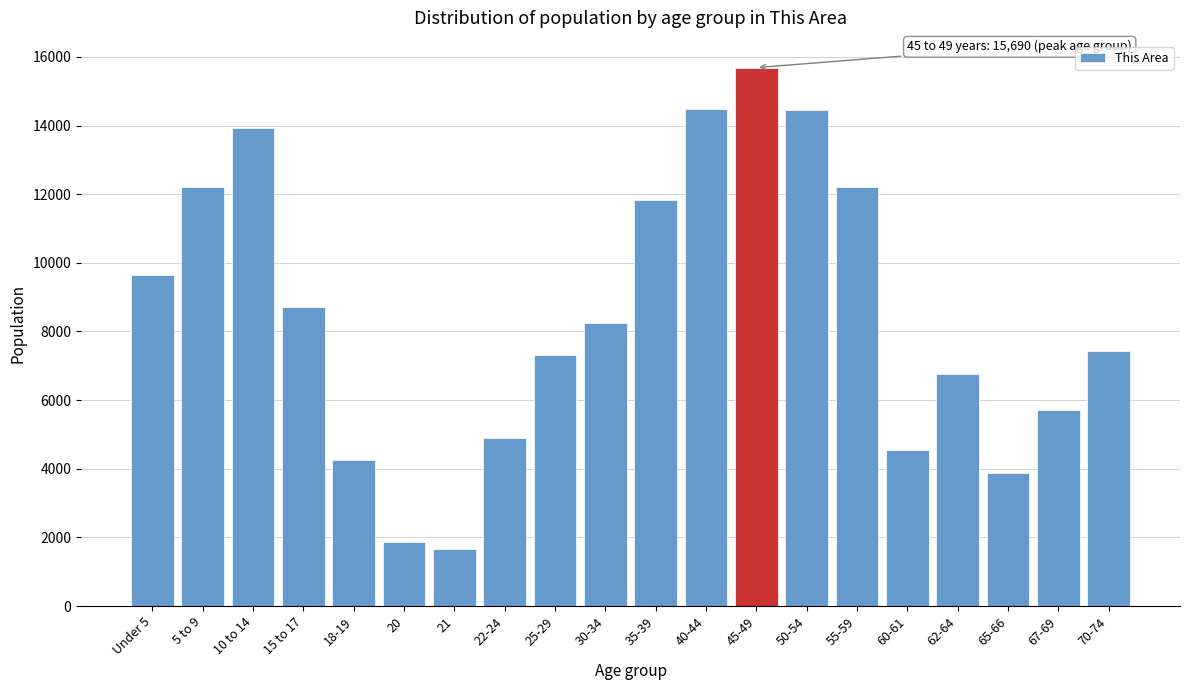

What is the approximate value at 70-74?

7440